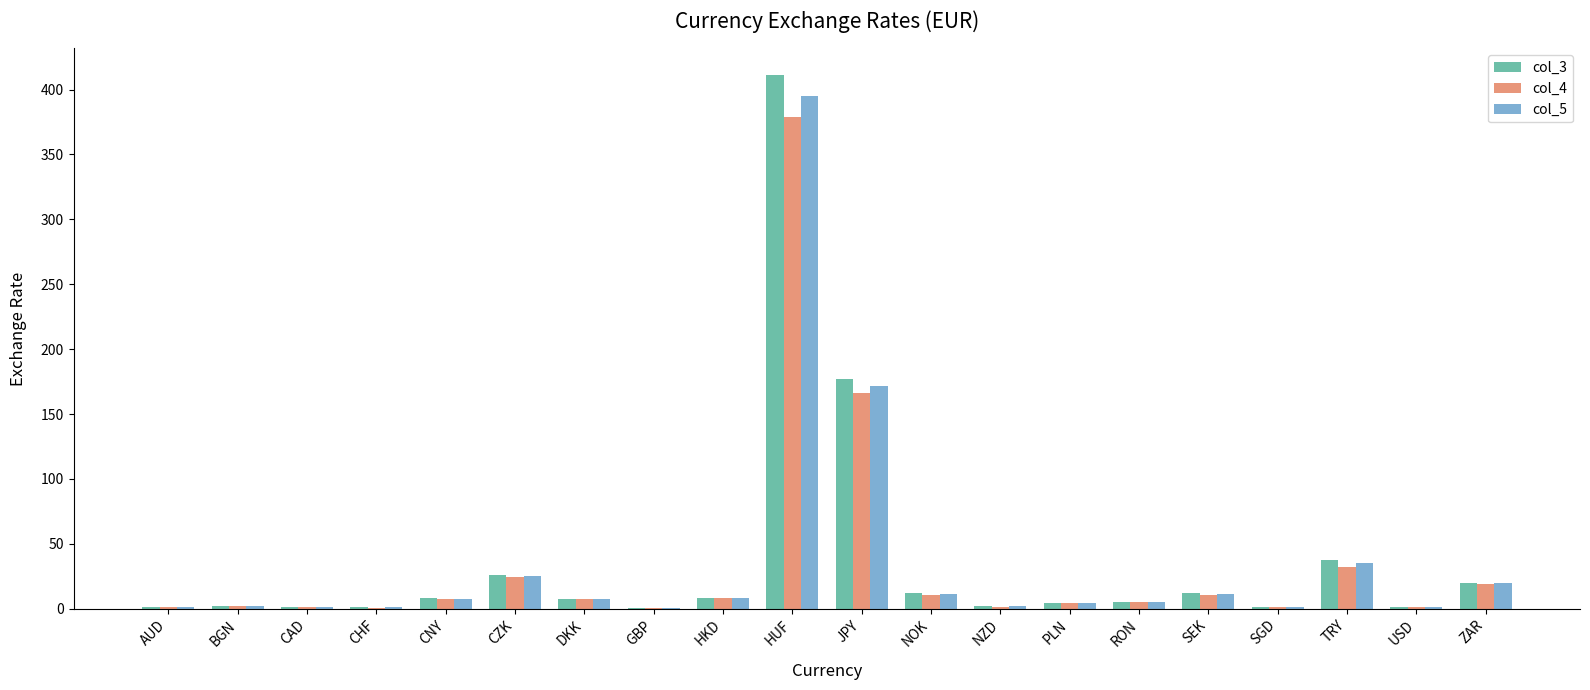

Which series changed the most between AUD and HKD?

col_3